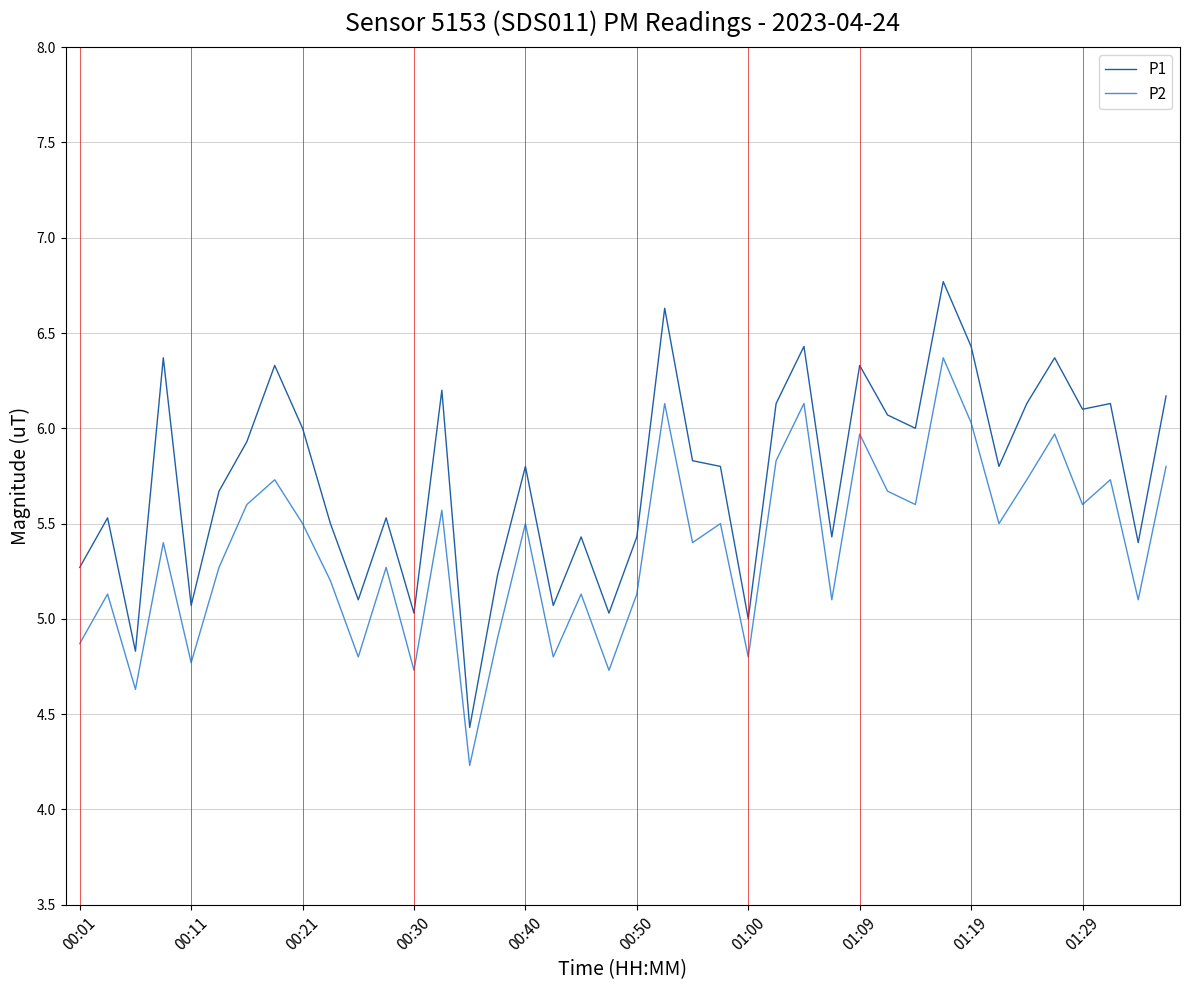

Which series has the widest spread of values?

P1